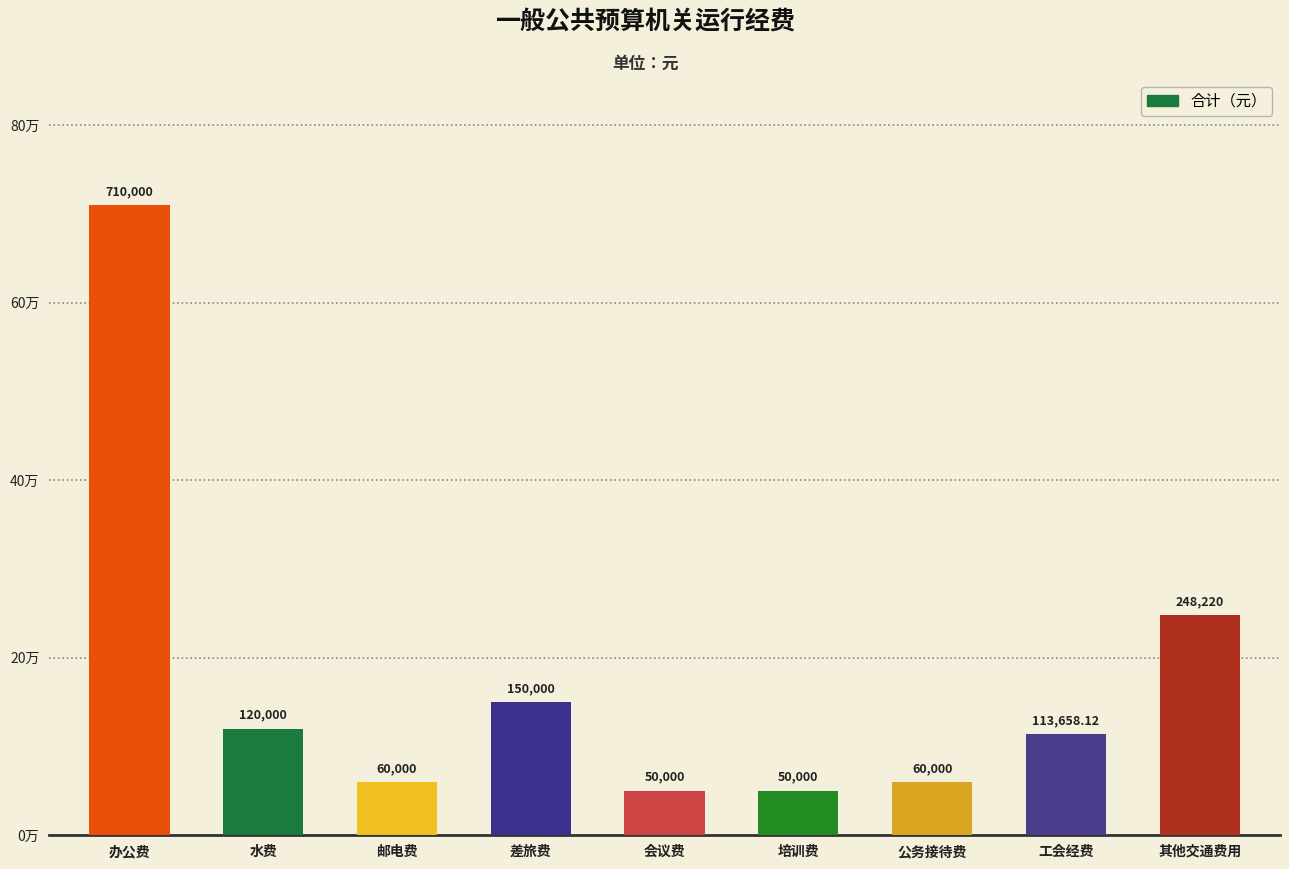

Which label corresponds to the largest value in the chart?

办公费